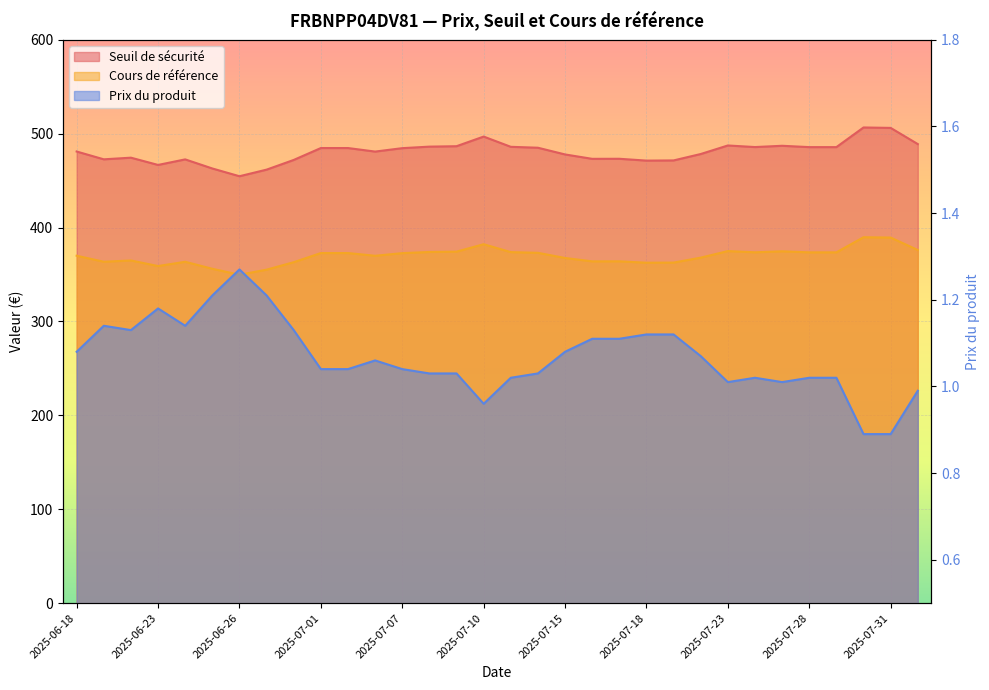

The value of Seuil de sécurité at 2025-07-22 is 478.3. True or false?

True